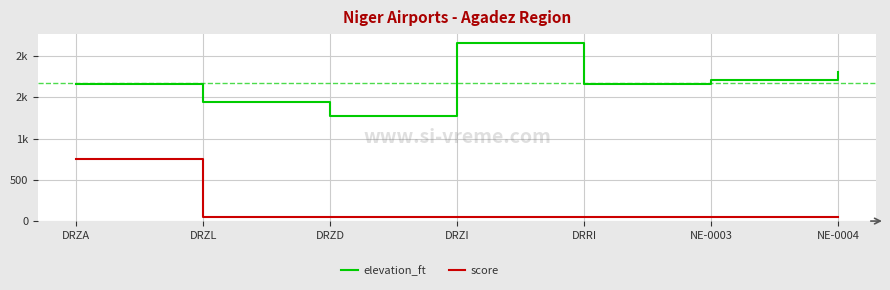

What are all the series names shown in the legend?

elevation_ft, score